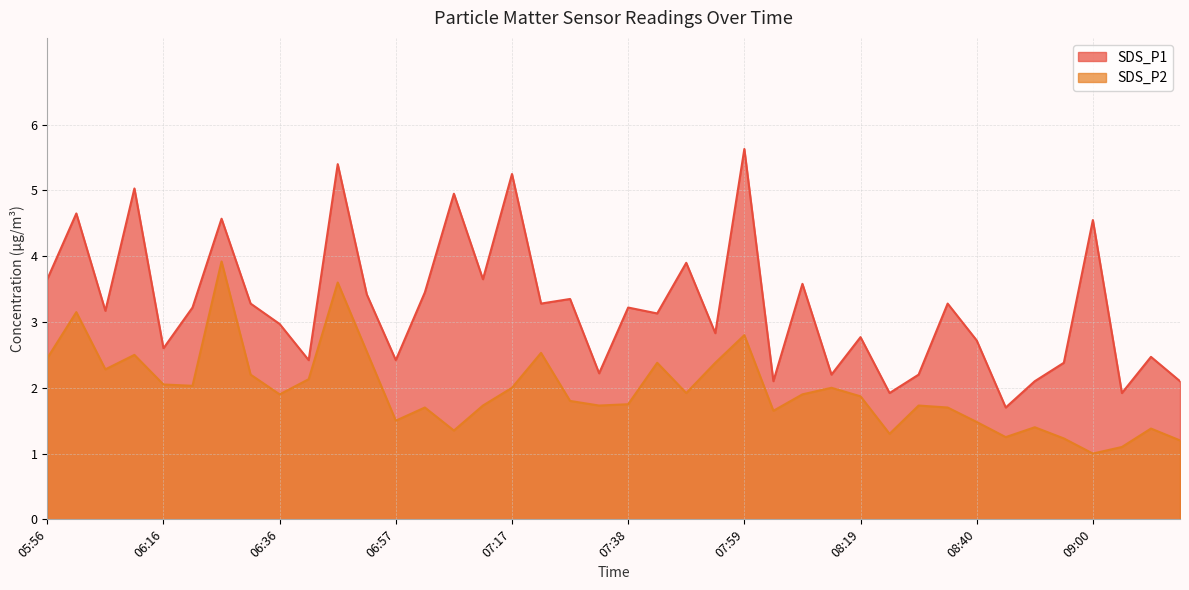

Reading right to left, what are all the values shown in this chart?

SDS_P1: 2.1	2.5	1.9	4.5	2.4	2.1	1.7	2.7	3.3	2.2	1.9	2.8	2.2	3.6	2.1	5.6	2.8	3.9	3.1	3.2	2.2	3.4	3.3	5.2	3.6	5.0	3.5	2.4	3.4	5.4	2.4	3.0	3.3	4.6	3.2	2.6	5.0	3.2	4.7	3.6
SDS_P2: 1.2	1.4	1.1	1.0	1.2	1.4	1.2	1.5	1.7	1.7	1.3	1.9	2.0	1.9	1.6	2.8	2.4	1.9	2.4	1.8	1.7	1.8	2.5	2.0	1.7	1.4	1.7	1.5	2.5	3.6	2.1	1.9	2.2	3.9	2.0	2.0	2.5	2.3	3.1	2.5